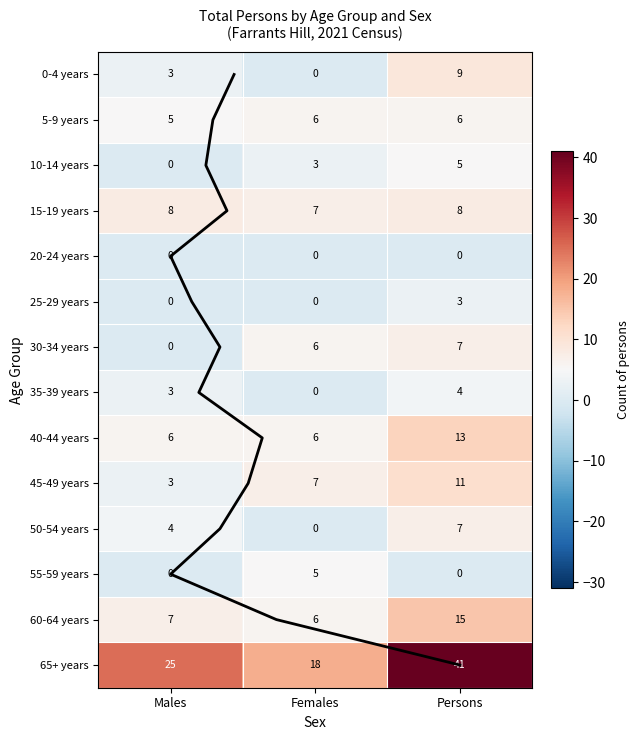

At which label does 0-4 years reach its minimum?

Females